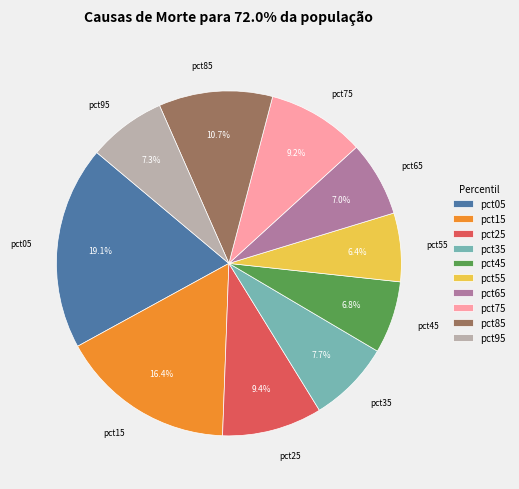

What percentage is NOT represented by pct35?

92.3%